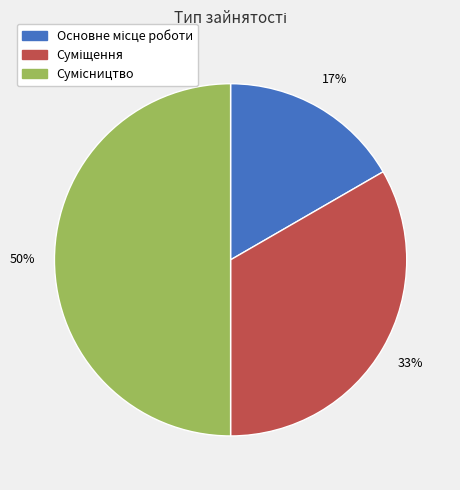

To the nearest percent, what is the difference between the largest and smallest slice percentages?

33%